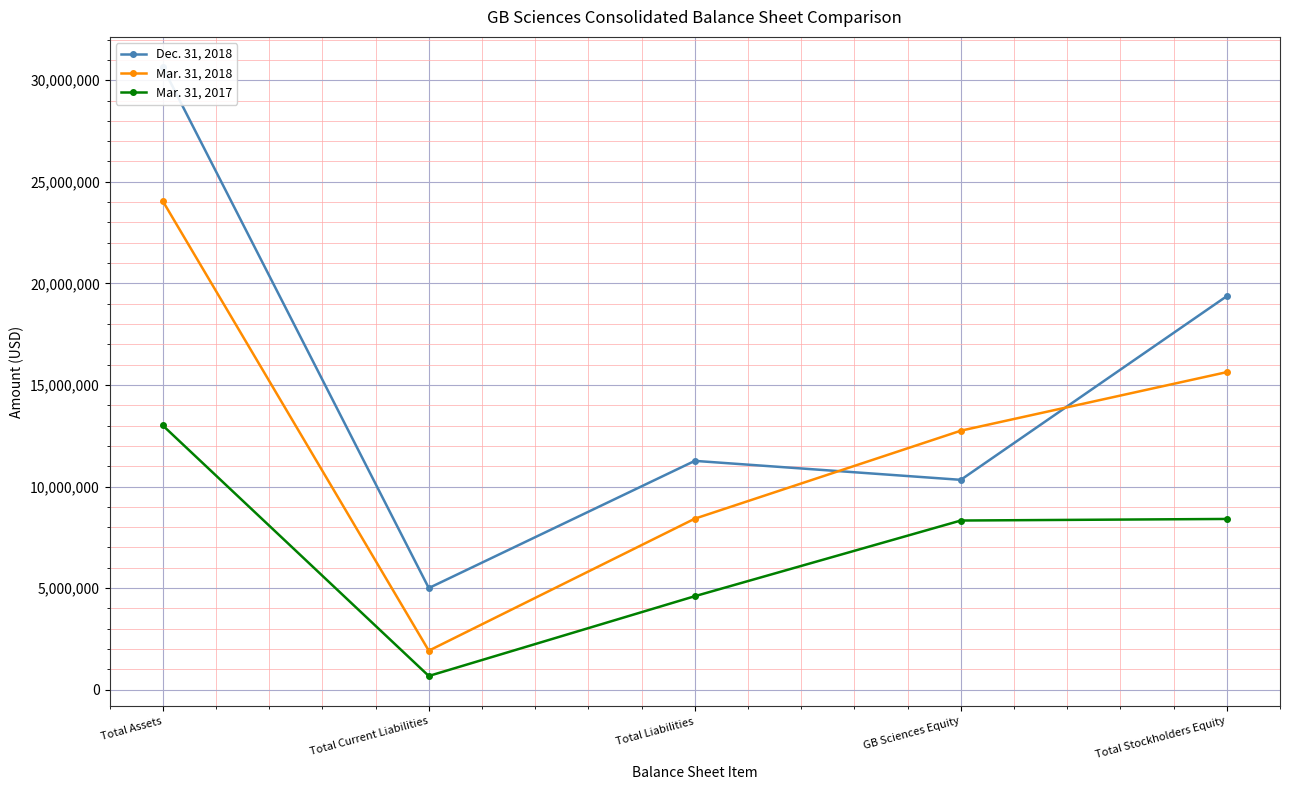

Is the value of Dec. 31, 2018 at Total Current Liabilities greater than the value of Mar. 31, 2018 at Total Stockholders Equity?

No